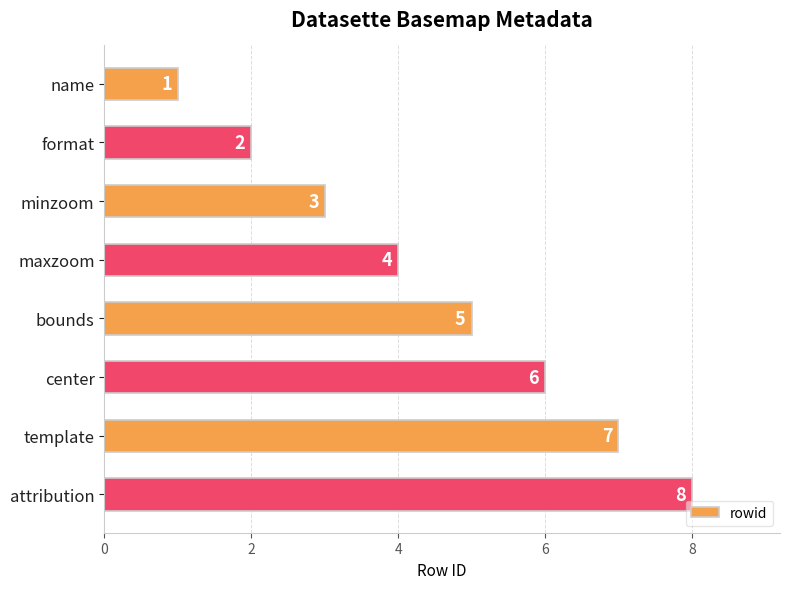

Are the bars grouped side by side (vs. stacked)?

No